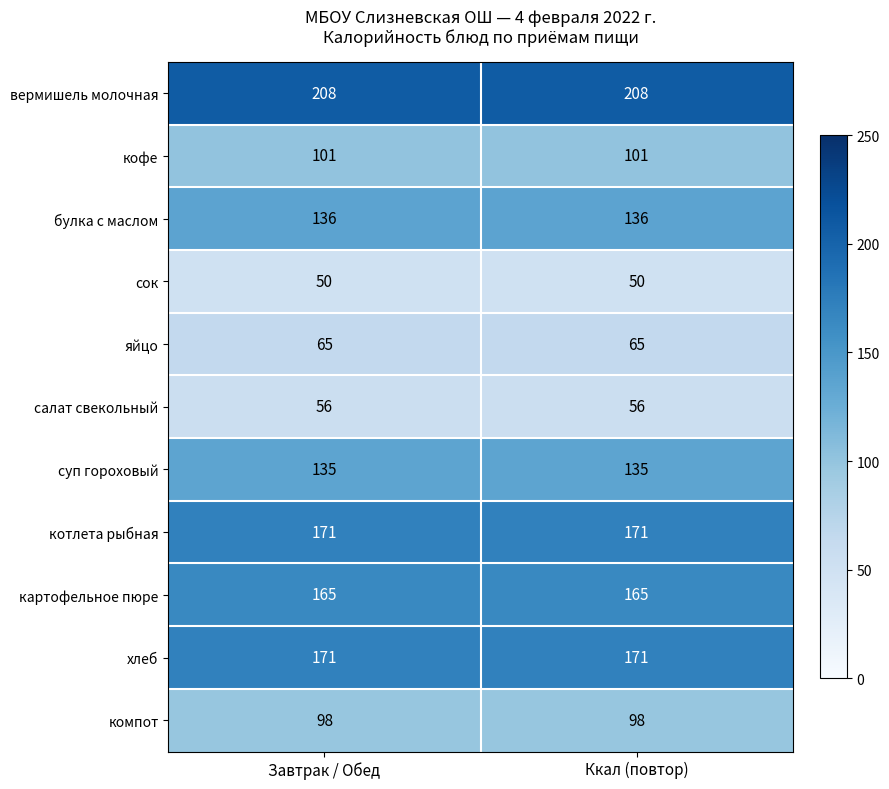

What is the maximum value shown in the chart?

208